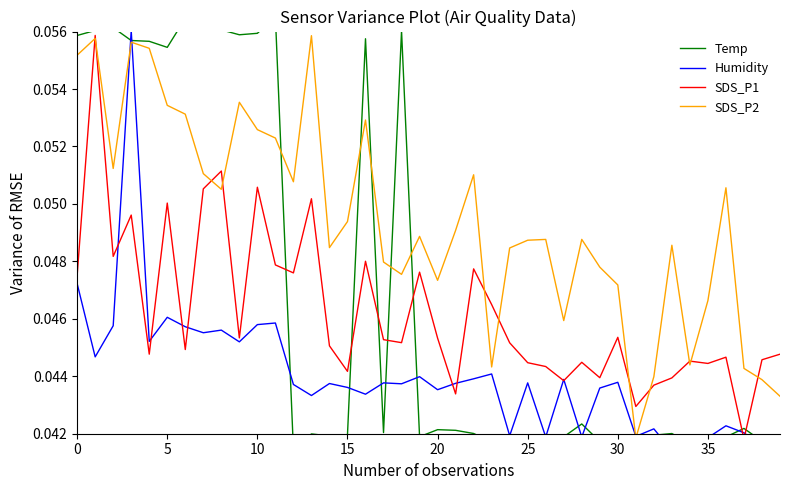

How many times do Temp and SDS_P1 cross each other?

7